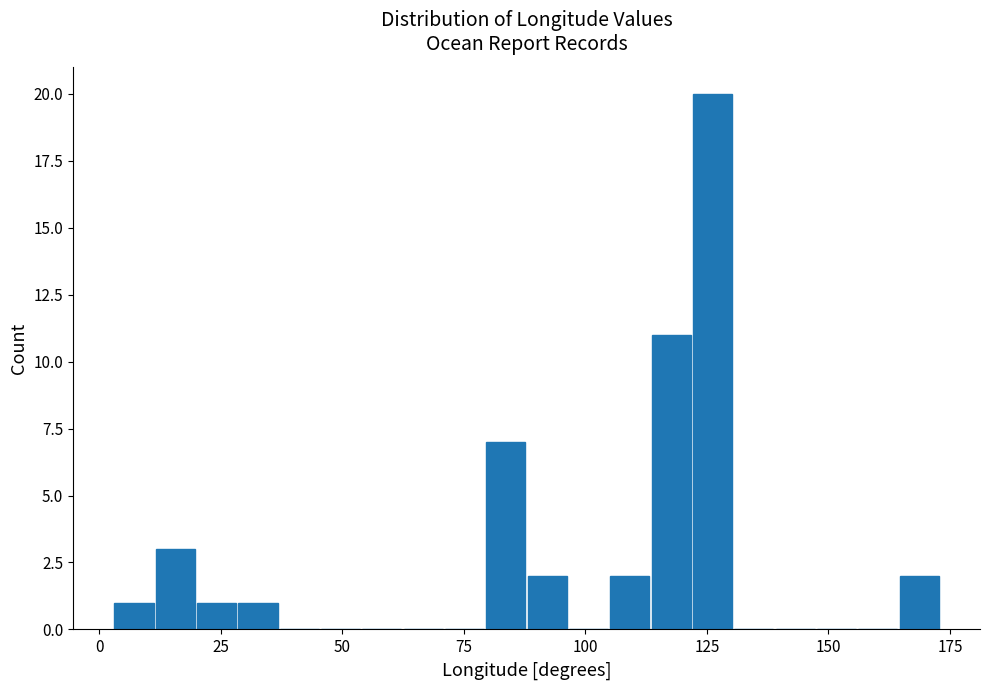

Around what value on the x-axis is the tallest bar? Give the approximate position of its centre, as read against the axis.

125